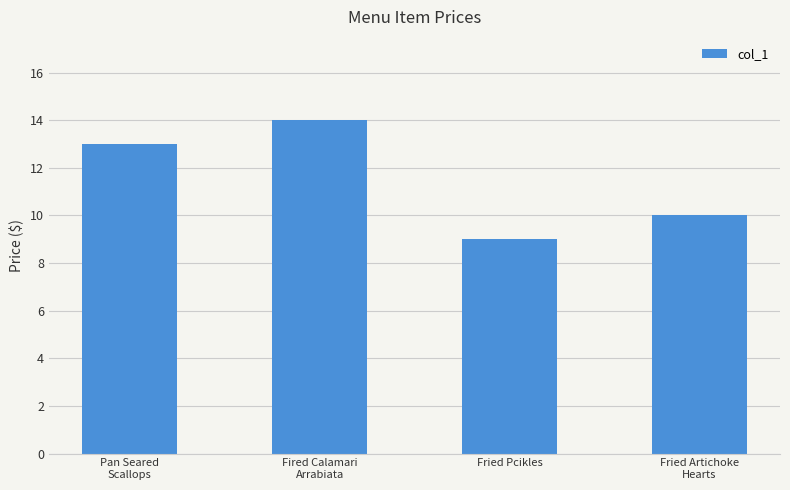

What is the difference between the second highest and minimum values?

4